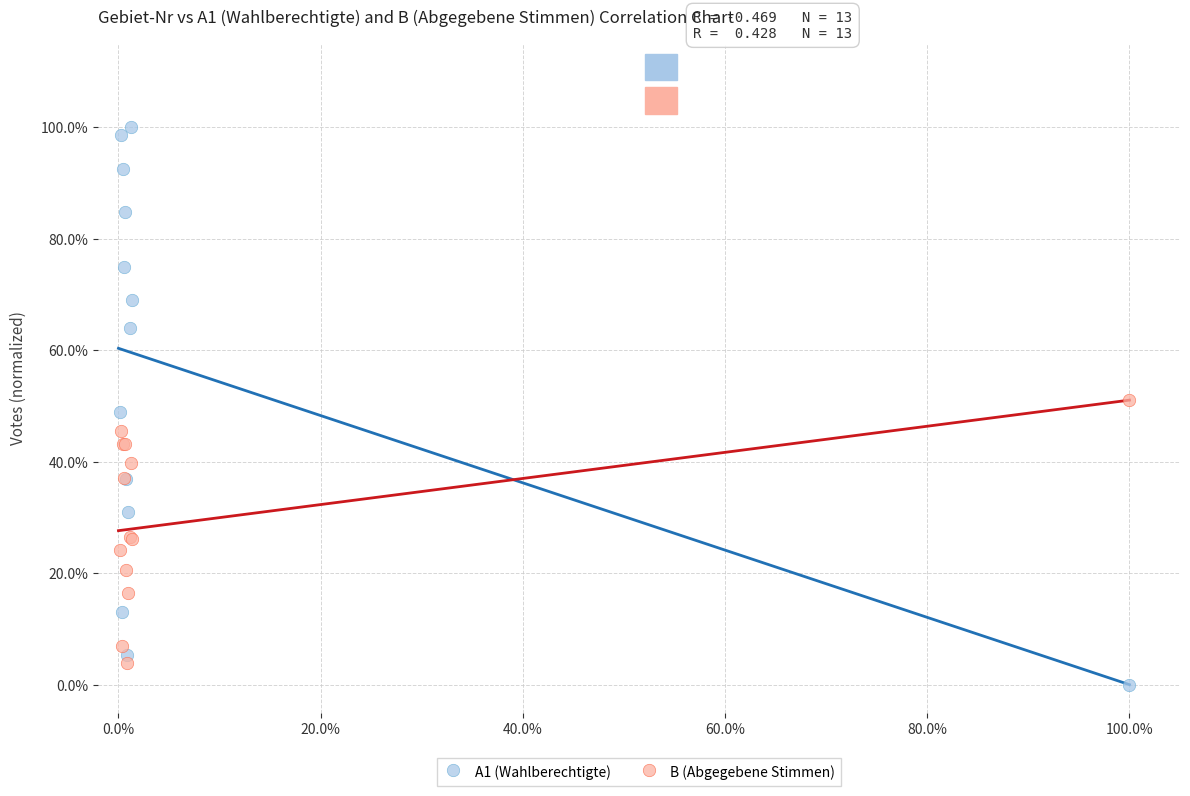

Which series has the widest spread of Y values?

A1 (Wahlberechtigte)